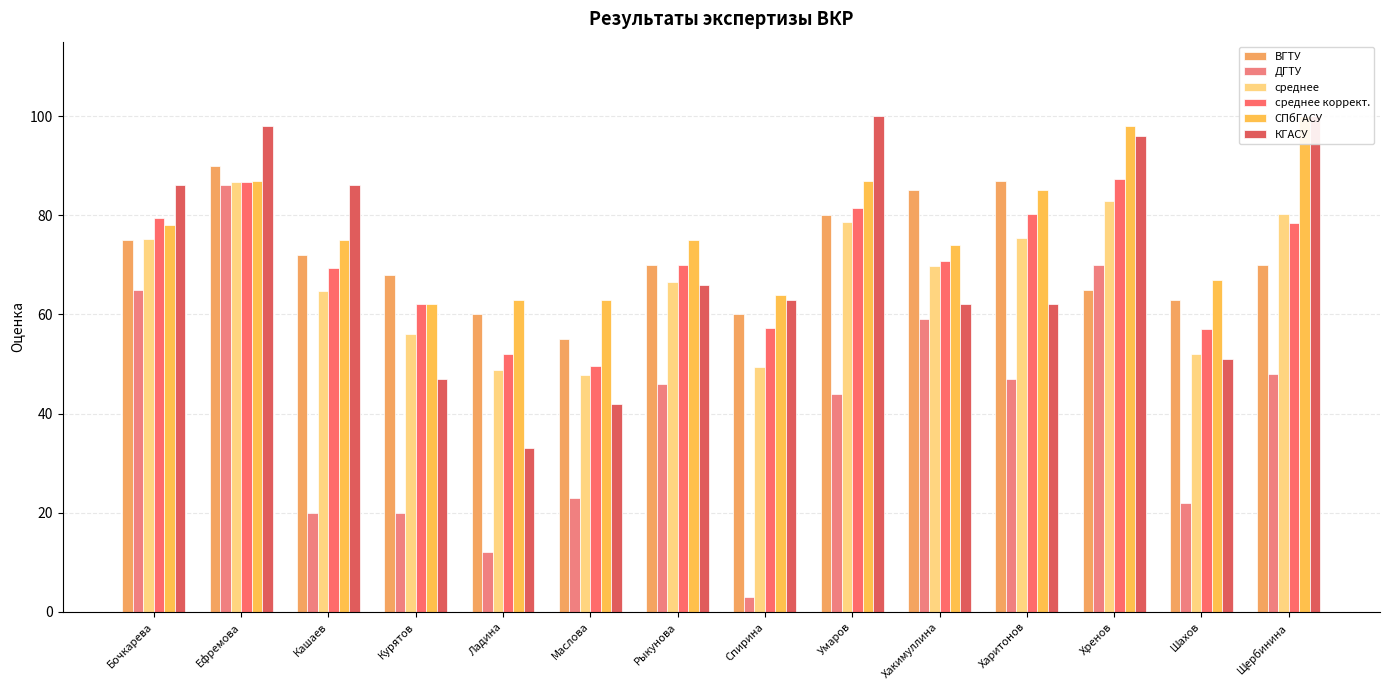

What is the label of the 11th bar from the left?

Харитонов